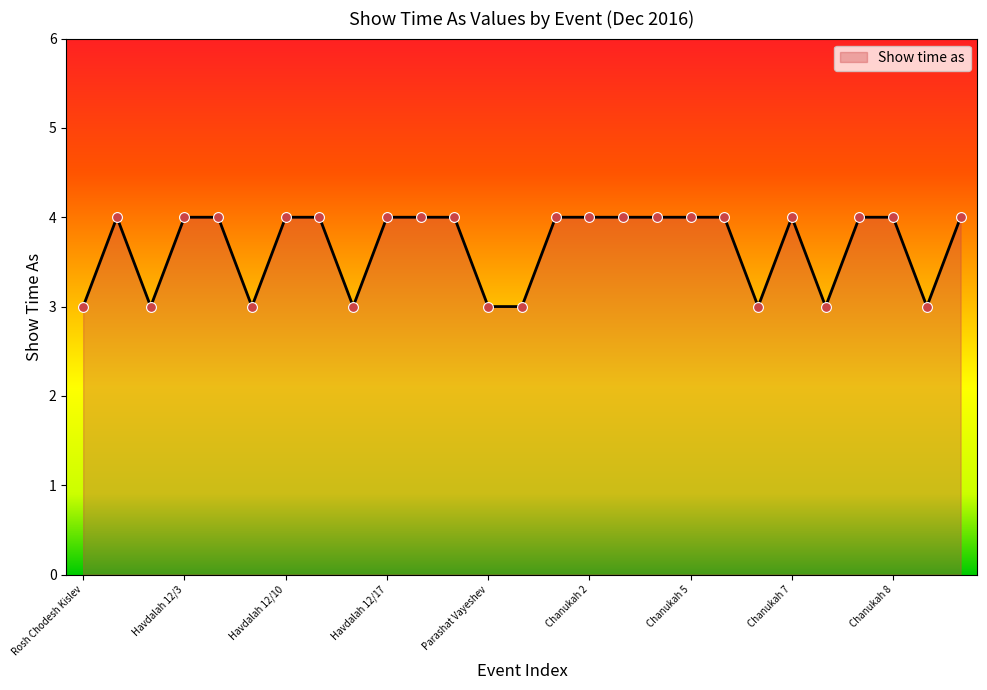

What is the maximum value shown in the chart?

4